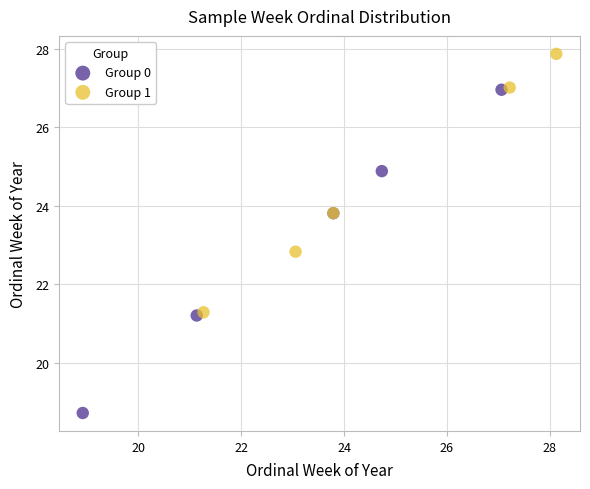

Which series contains the highest Y value?

Group 1